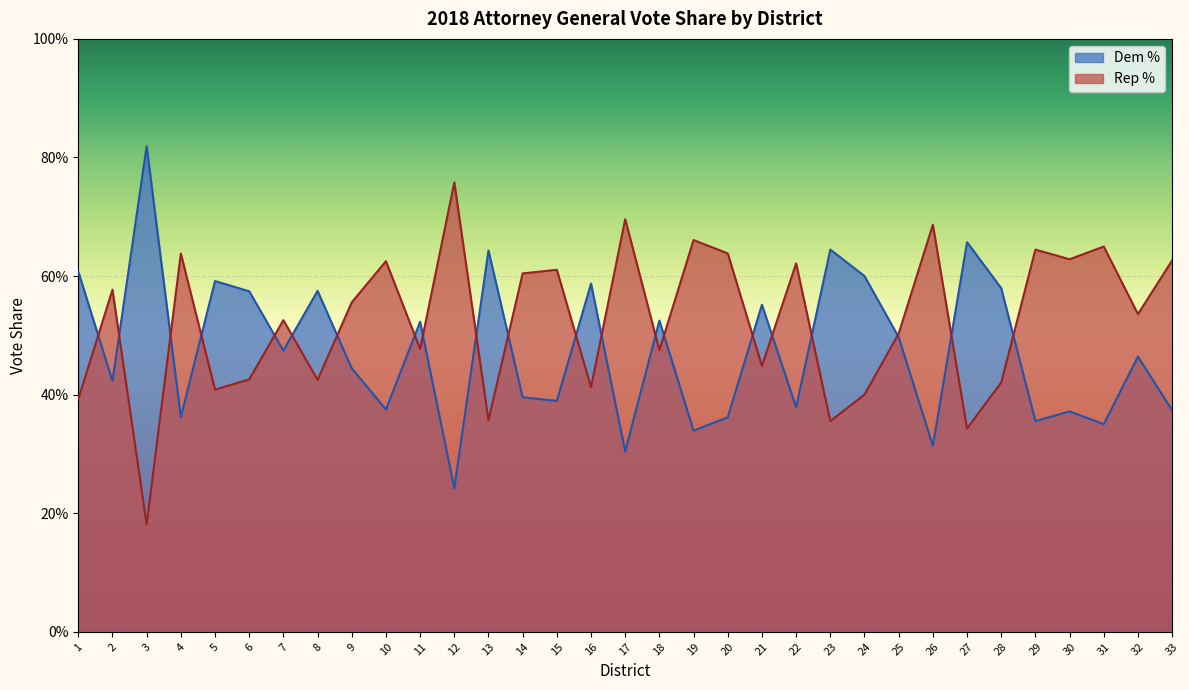

Is the value of Dem % at 24 greater than the value of Rep % at 24?

Yes